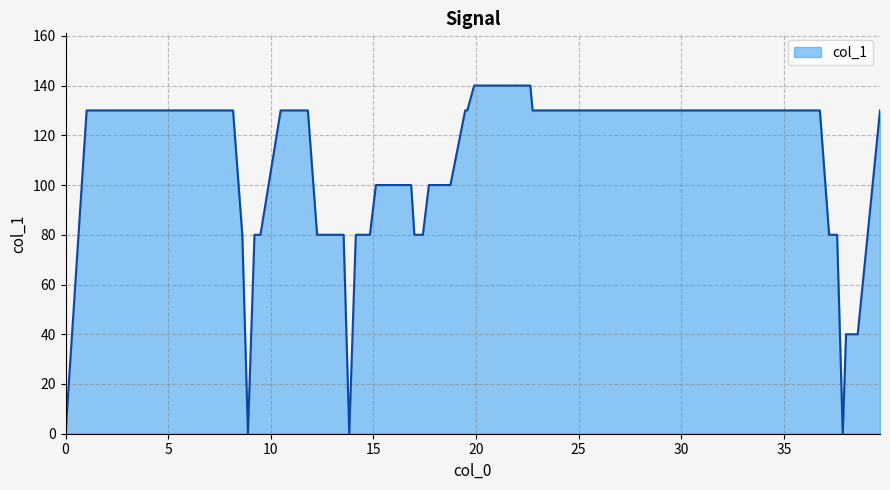

How many data points are less than 80?

11